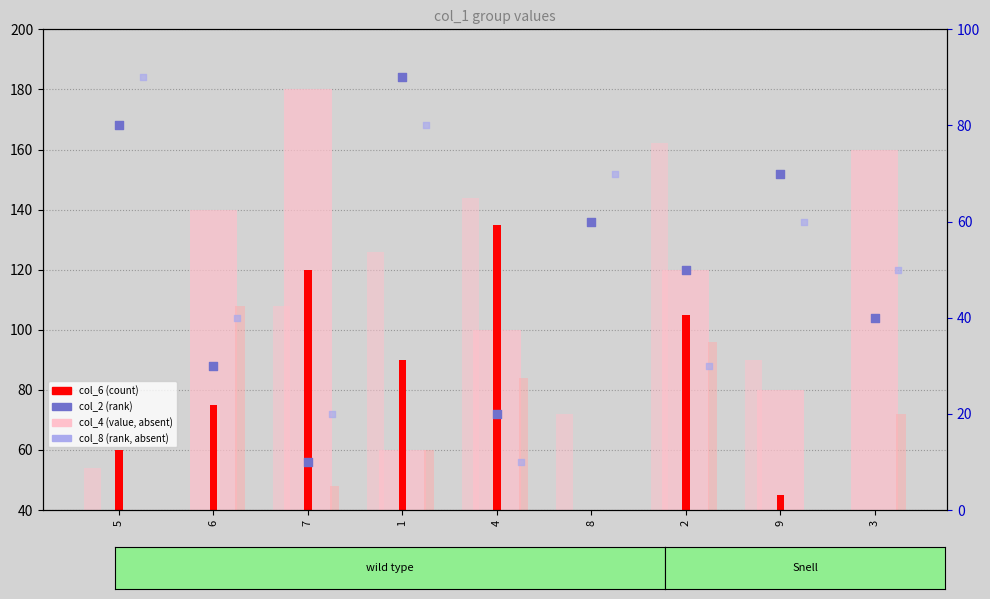

Is the value of col_6 (count-like) at 7 greater than the value of col_2 (rank) at 1?

Yes